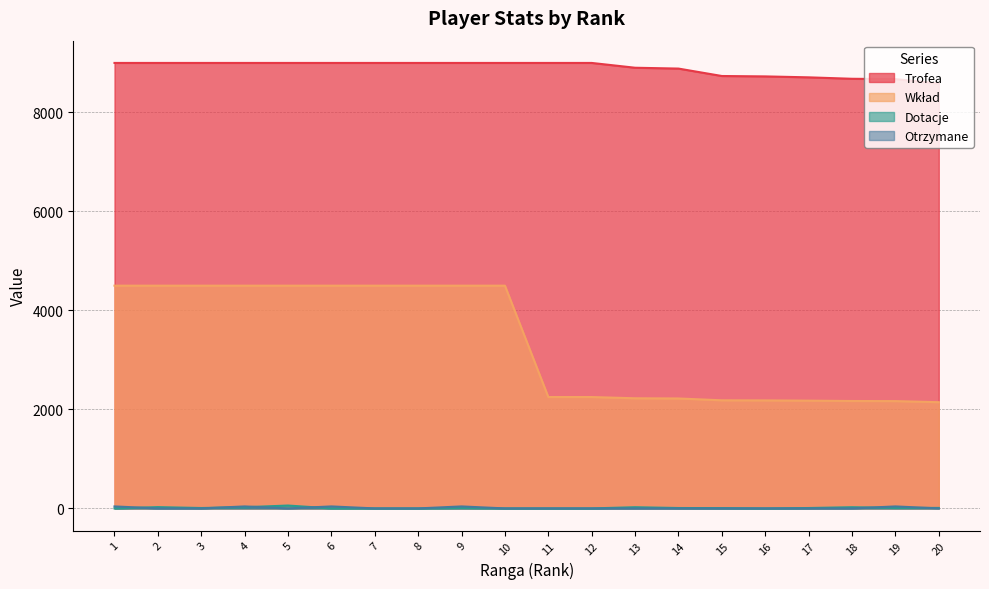

What is the average value of the Wkład series?

3349